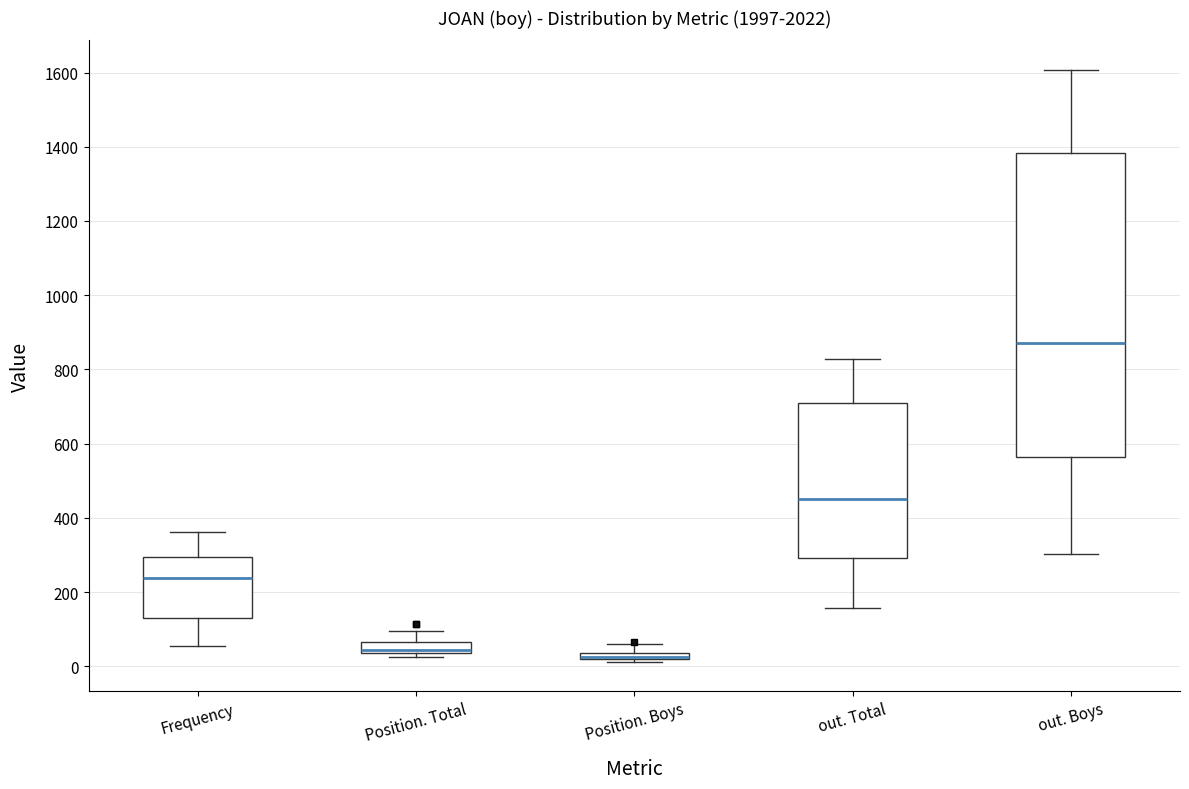

Comparing the boxes themselves (not the whiskers), which one is the tallest?

out. Boys